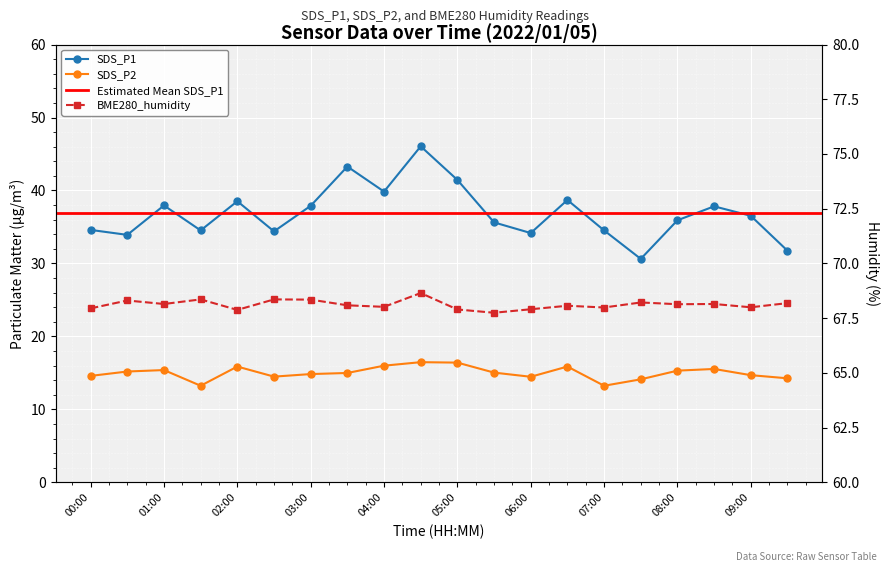

What position from the left is 08:00?

17